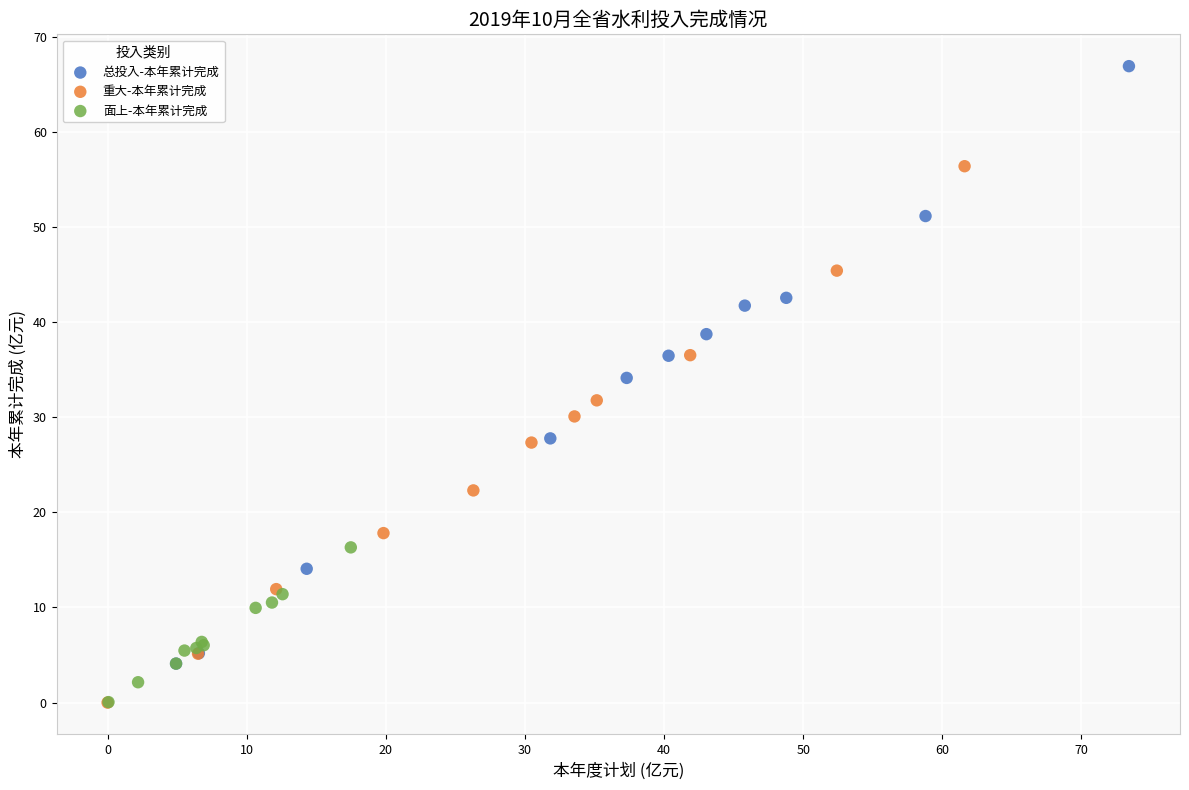

Which series contains the highest Y value?

总投入-本年累计完成